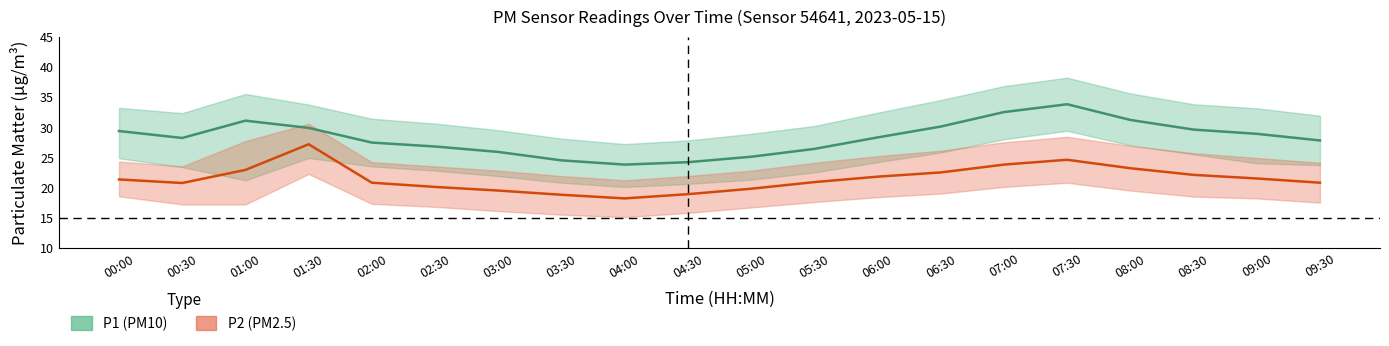

At which category is the sum across all series the highest?

07:30